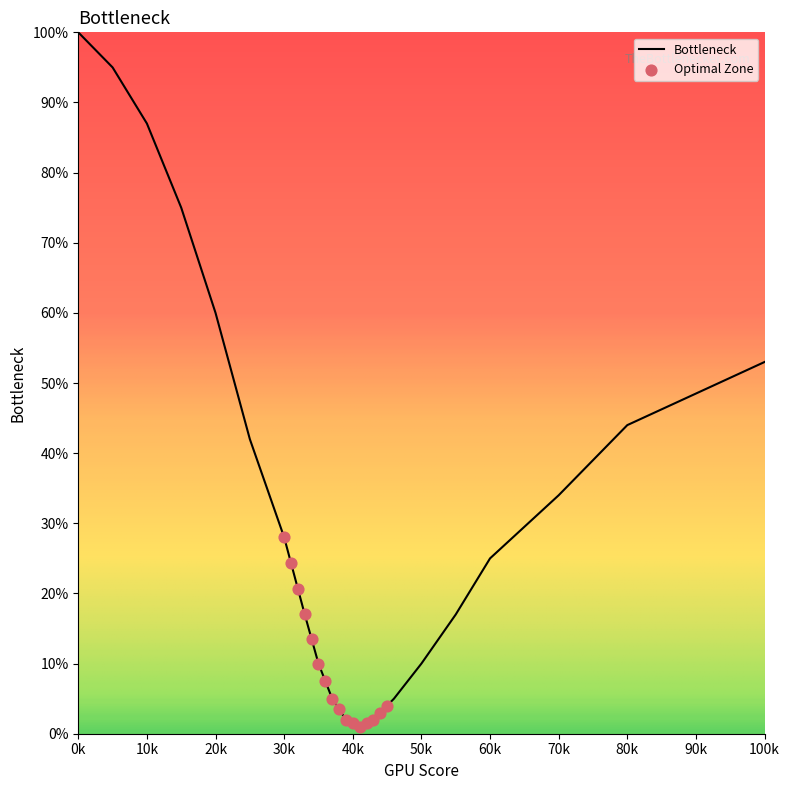

The value of Bottleneck at 0k is 100. True or false?

True